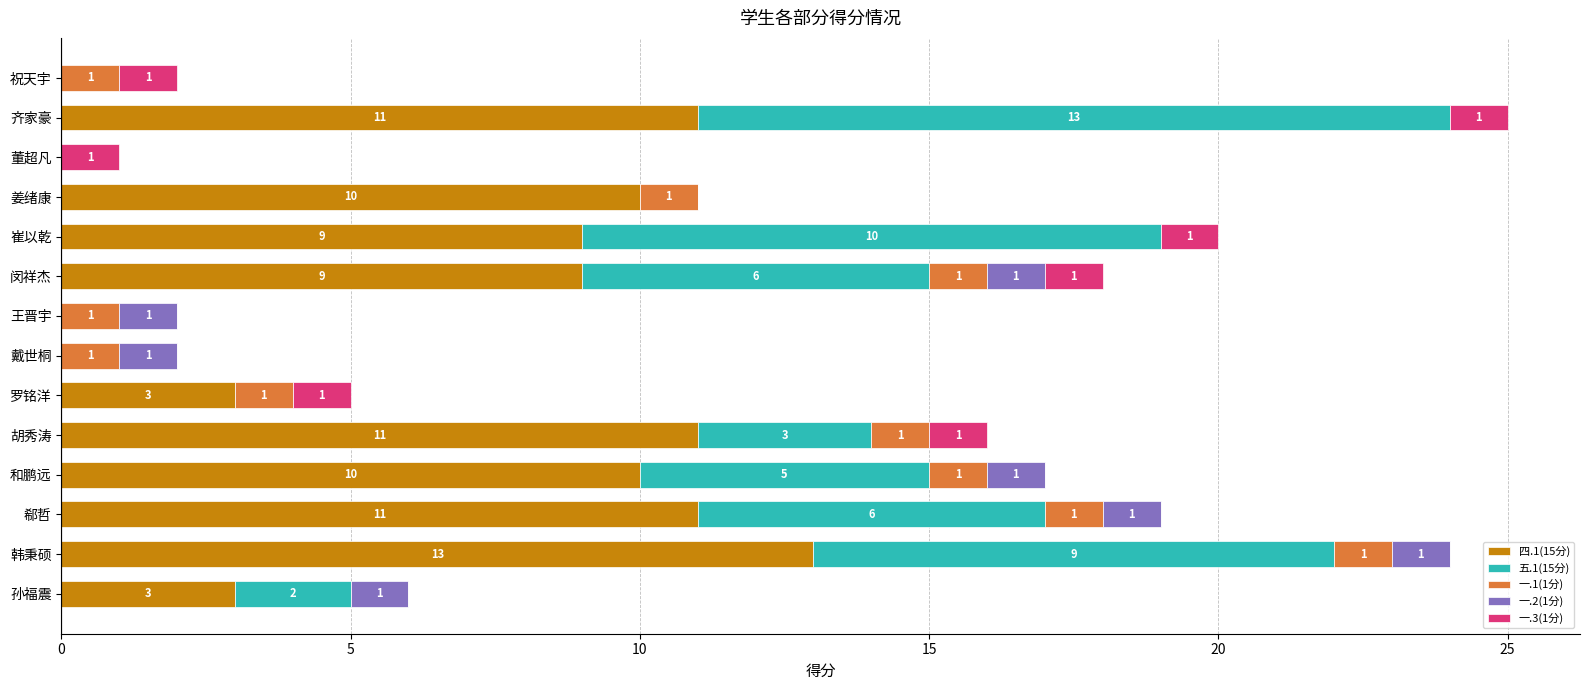

True or false: 四.1(15分) has a value of 11 at 齐家豪.

True